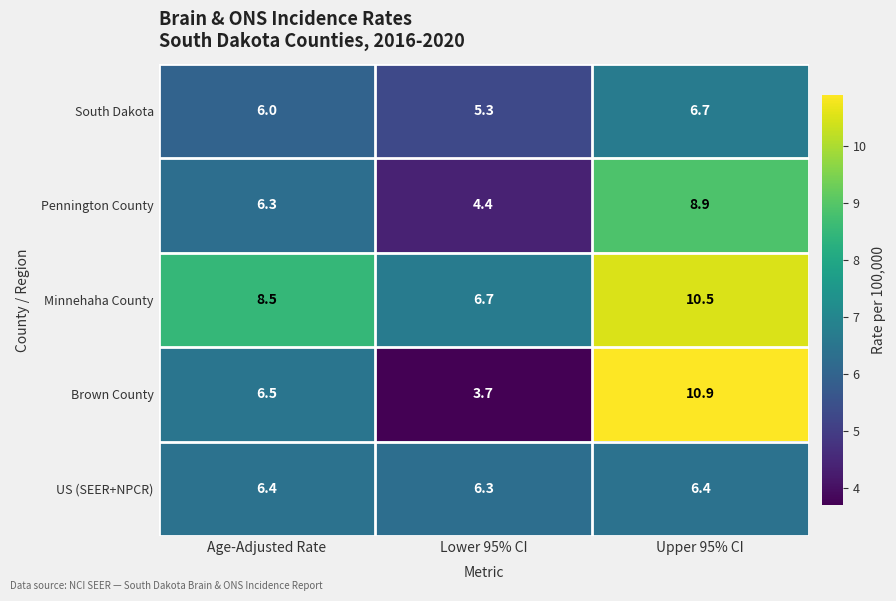

What is the difference between the South Dakota values at Upper 95% CI and Lower 95% CI?

1.4